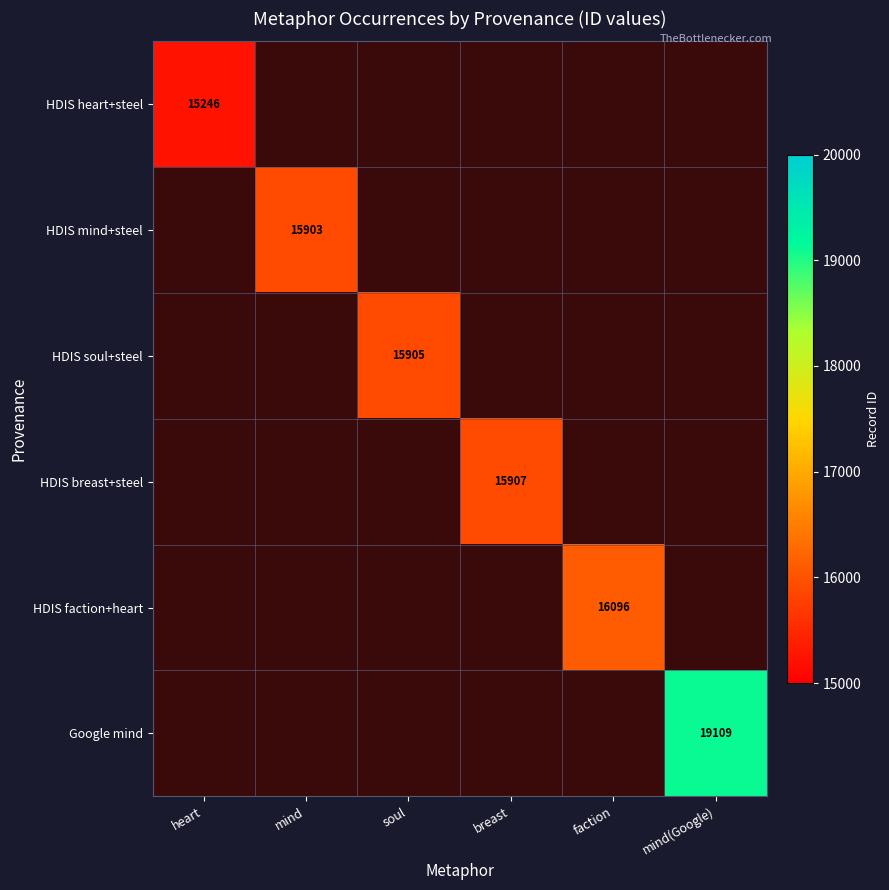

How many data points does each series have?

6